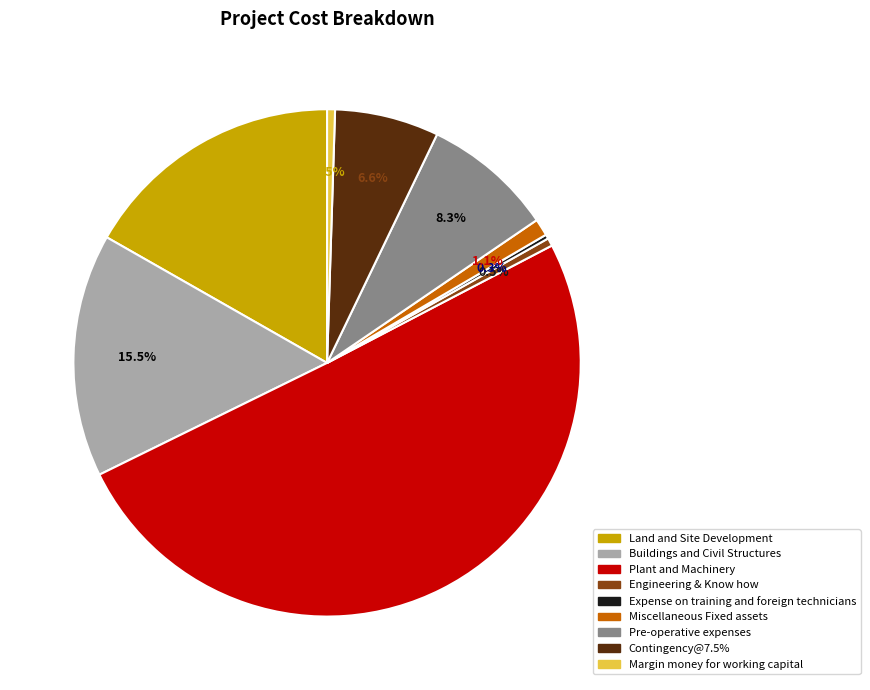

To the nearest percent, what is the difference between the Pre-operative expenses and Margin money for working capital slice percentages?

8%